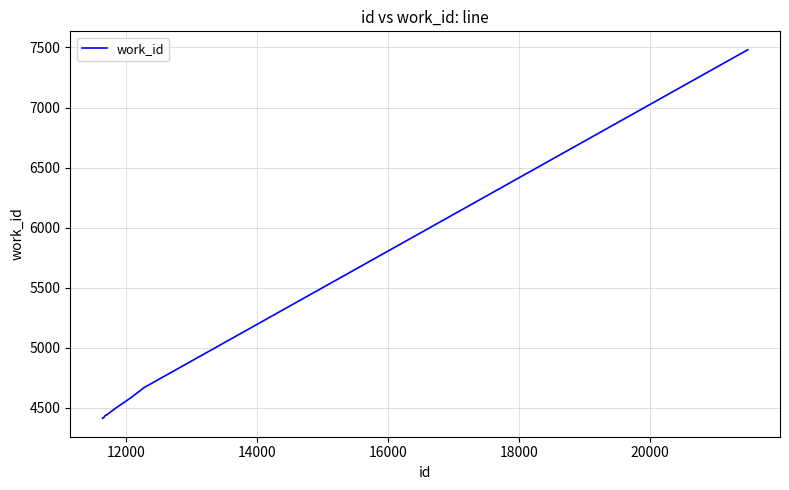

How many distinct data groups are displayed?

1